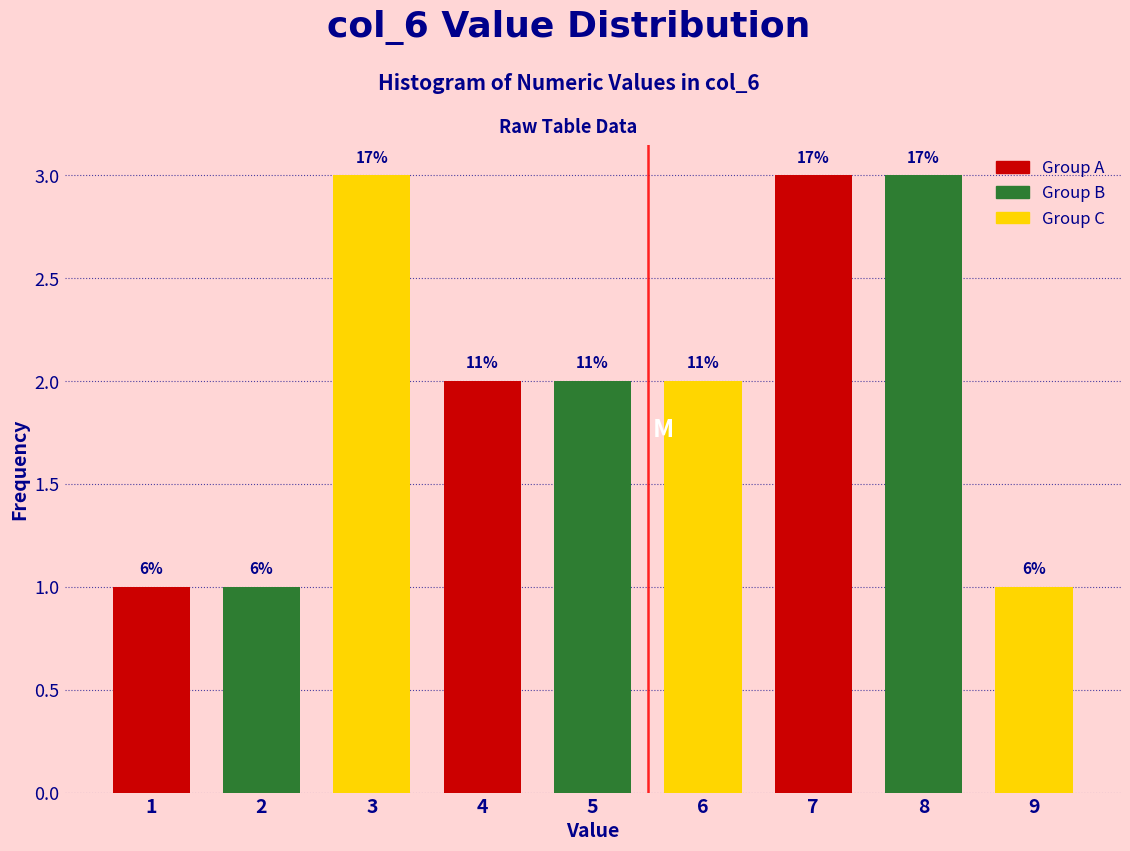

How many bars are there in total?

9